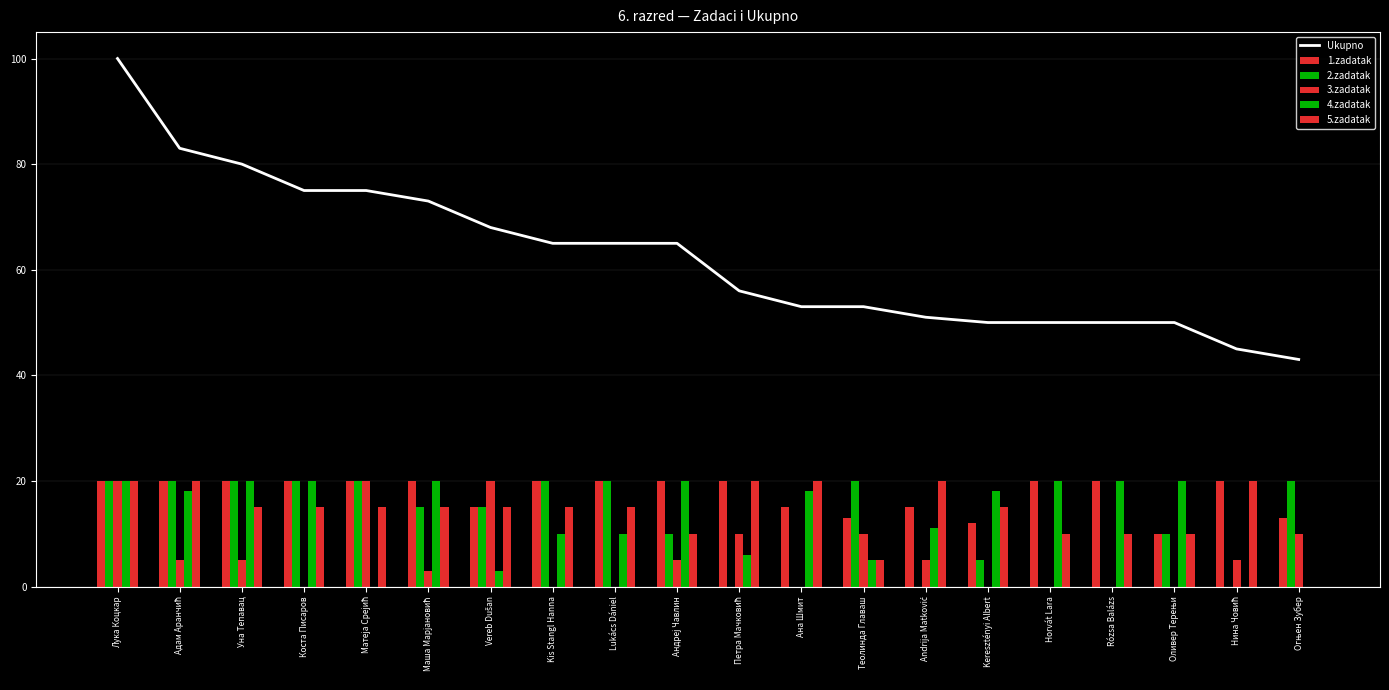

Reading left to right, transcribe all the data shown in this chart.

Ukupno: 100	83	80	75	75	73	68	65	65	65	56	53	53	51	50	50	50	50	45	43
1.zadatak: 20	20	20	20	20	20	15	20	20	20	20	15	13	15	12	20	20	10	20	13
2.zadatak: 20	20	20	20	20	15	15	20	20	10	0	0	20	0	5	0	0	10	0	20
3.zadatak: 20	5	5	0	20	3	20	0	0	5	10	0	10	5	0	0	0	0	5	10
4.zadatak: 20	18	20	20	0	20	3	10	10	20	6	18	5	11	18	20	20	20	0	0
5.zadatak: 20	20	15	15	15	15	15	15	15	10	20	20	5	20	15	10	10	10	20	0